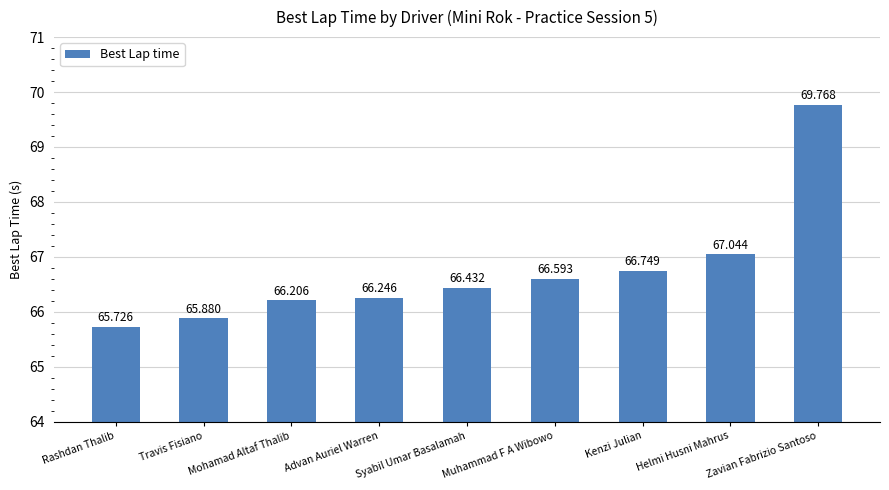

Reading left to right, extract all data points from this chart.

65.7	65.9	66.2	66.2	66.4	66.6	66.7	67.0	69.8